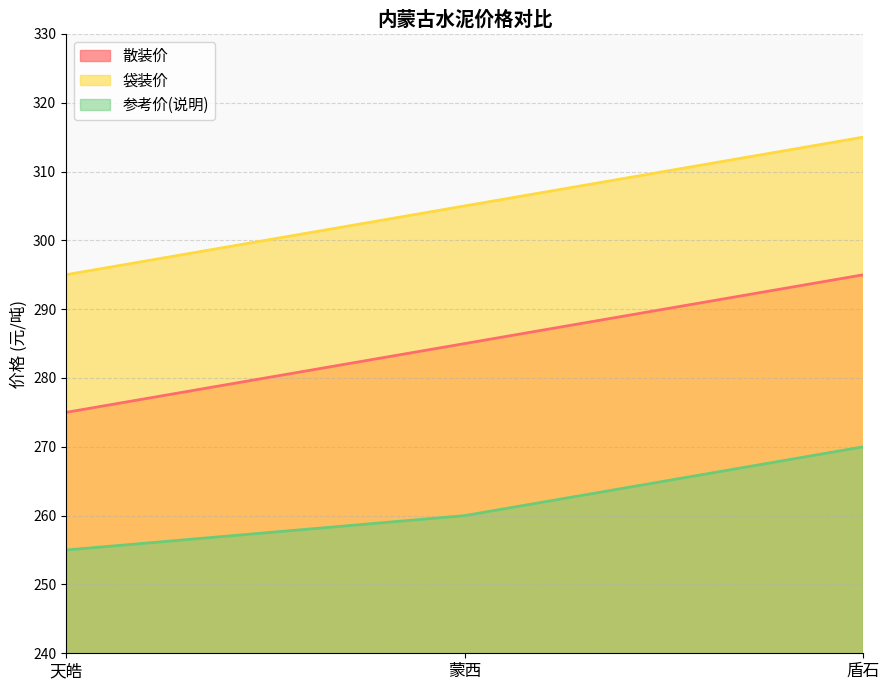

What is the label of the 1st point from the right?

盾石